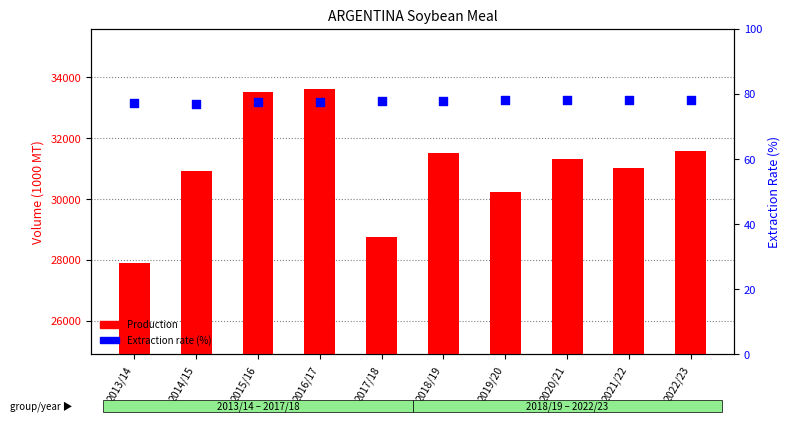

What is the total value across all series at 2019/20?

30318.0